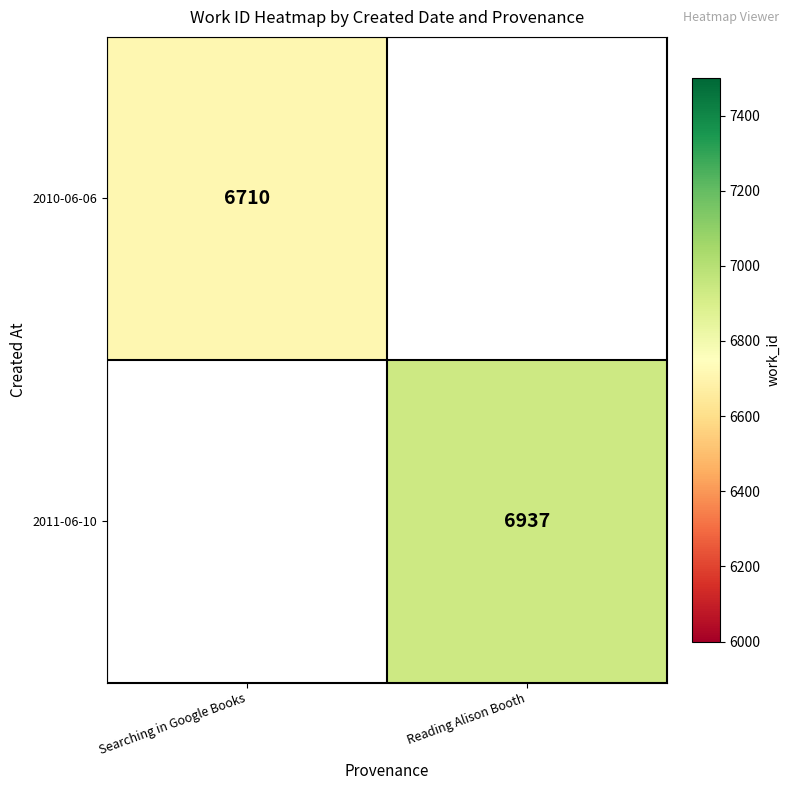

Is it true that 2010-06-06 equals 6710 at Searching in Google Books?

True